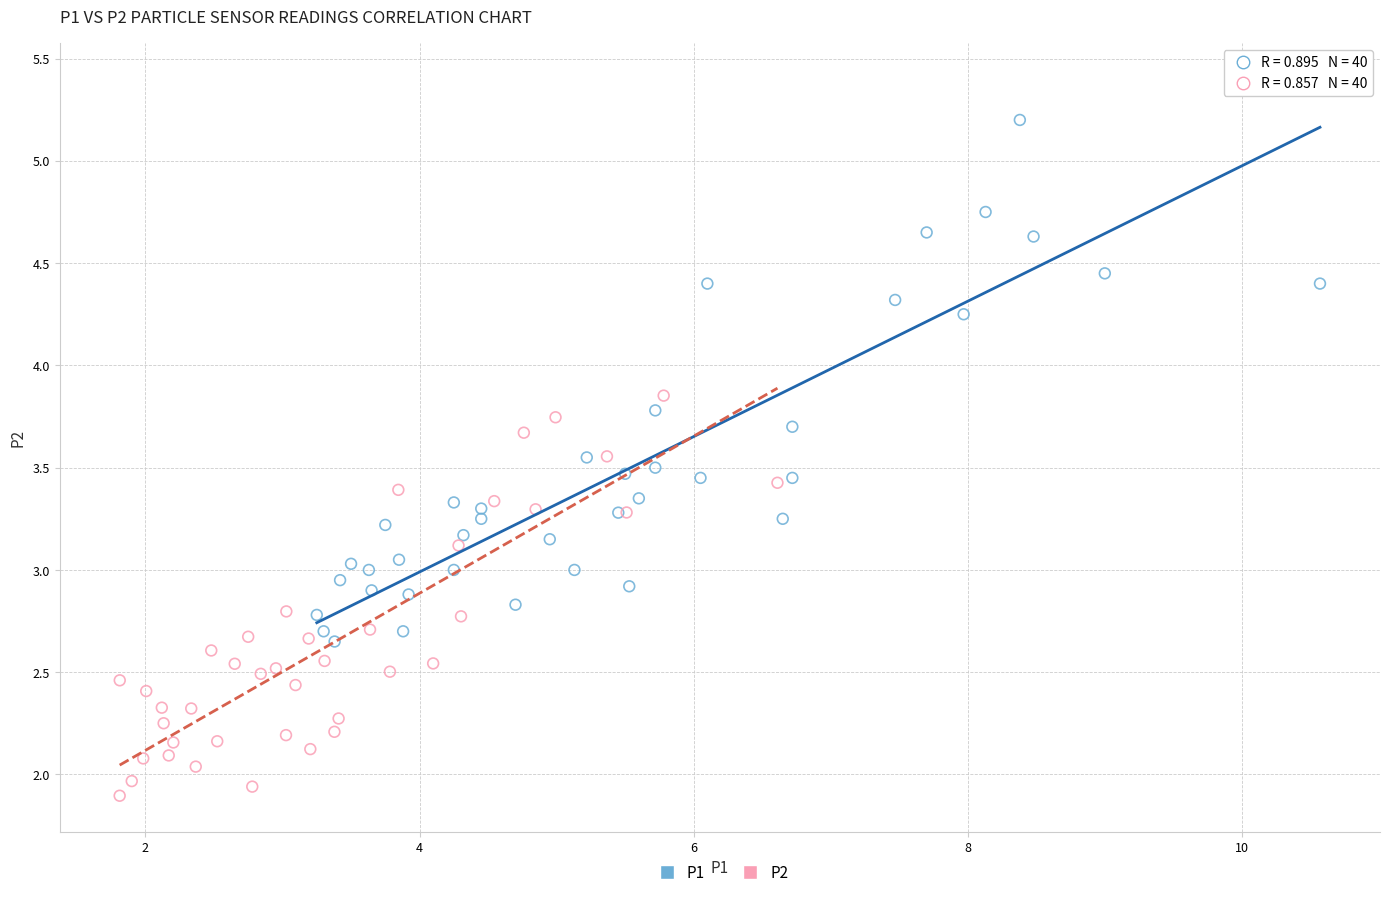

Which series has the widest spread of Y values?

P1